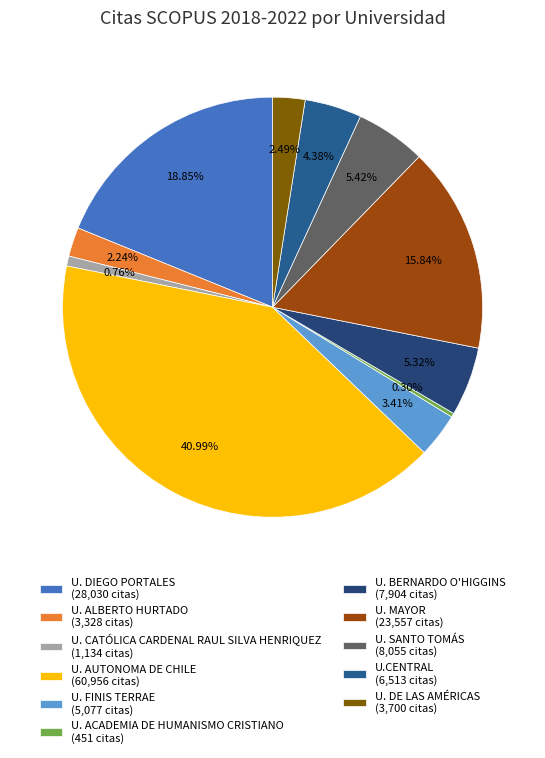

How much of the chart is everything except U. ALBERTO HURTADO?

97.8%